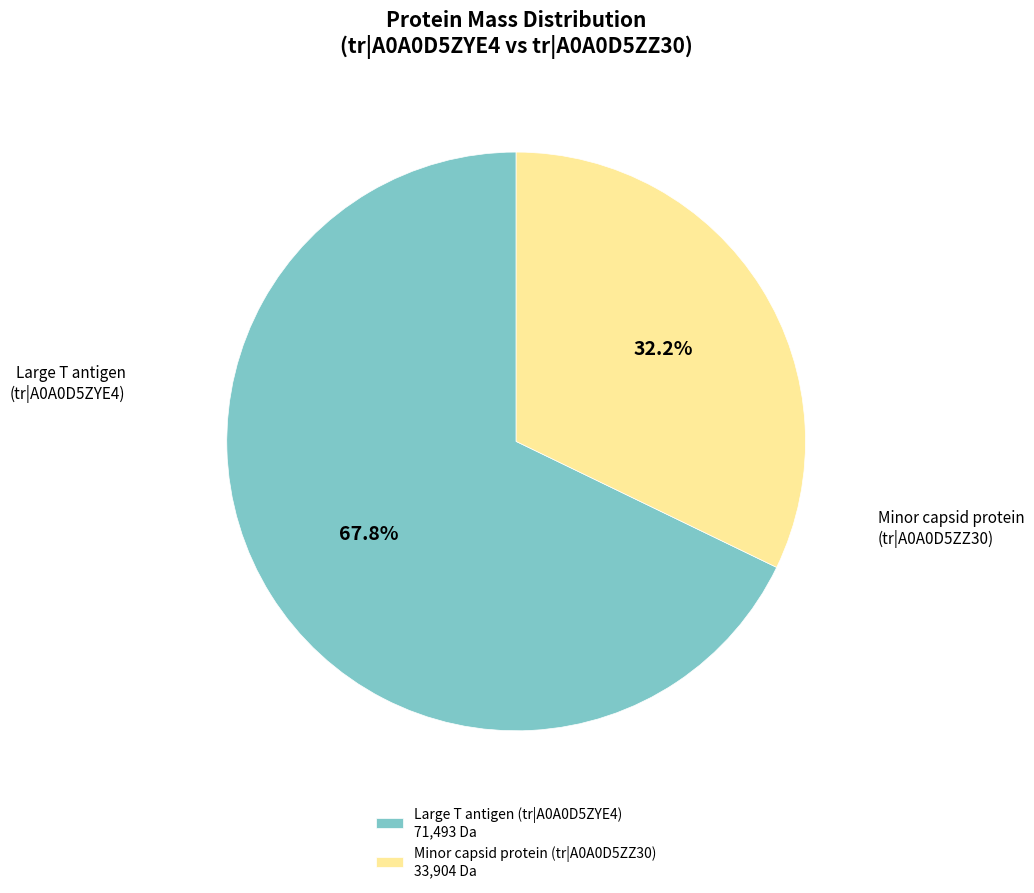

Which category has the biggest portion of the pie?

Large T antigen (tr|A0A0D5ZYE4)